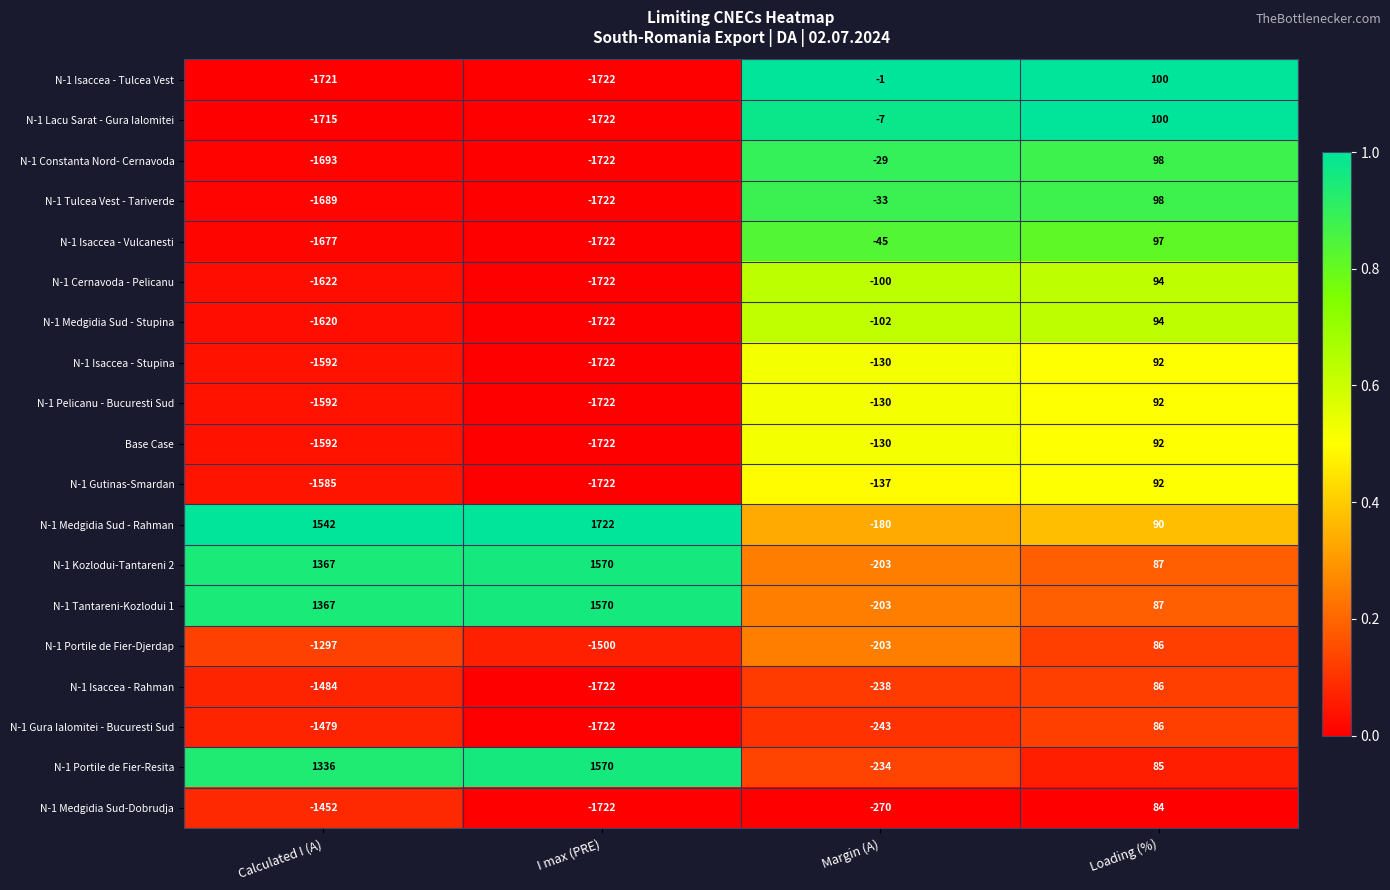

Which series has the largest total across all categories?

N-1 Medgidia Sud - Rahman